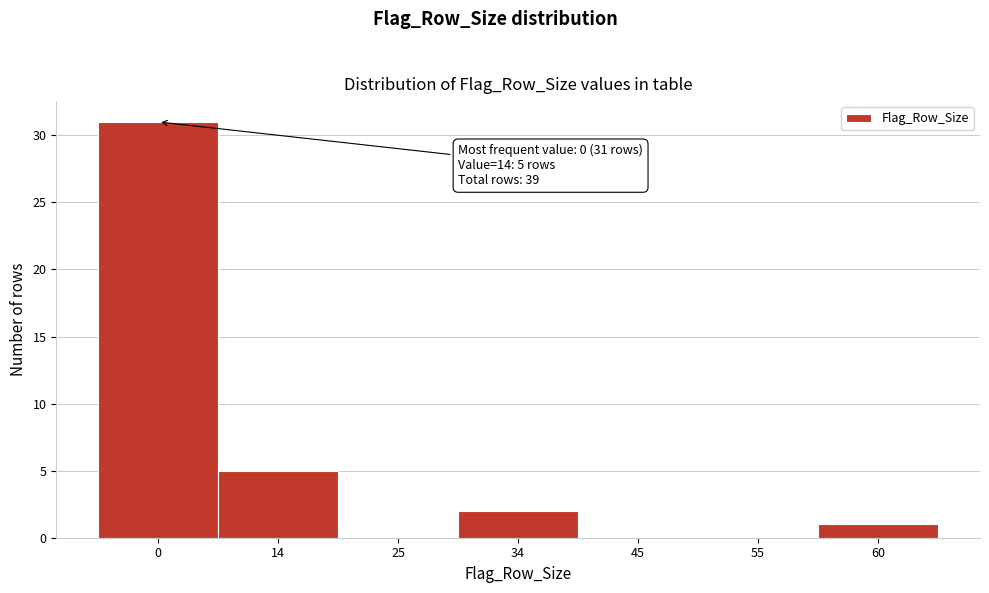

Reading right to left, transcribe all the data shown in this chart.

60=1	55=0	45=0	34=2	25=0	14=5	0=31